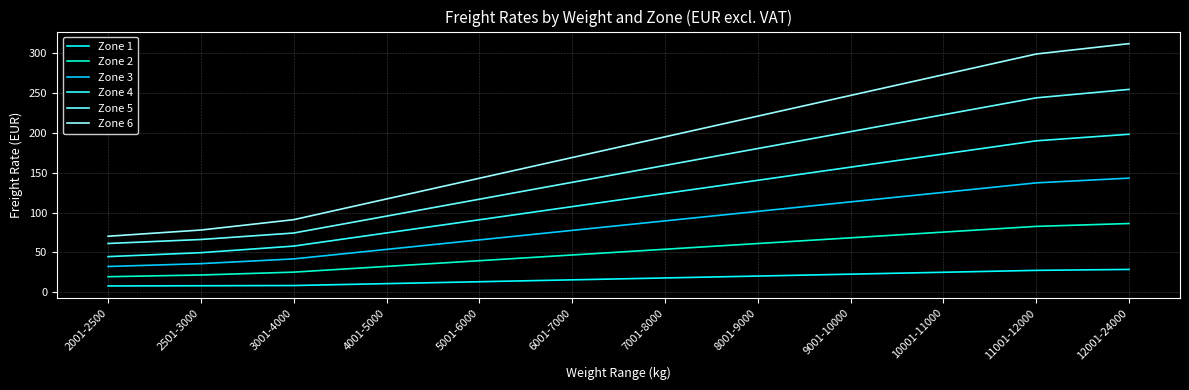

What value does the Zone 1 series have at 5001-6000?

13.1